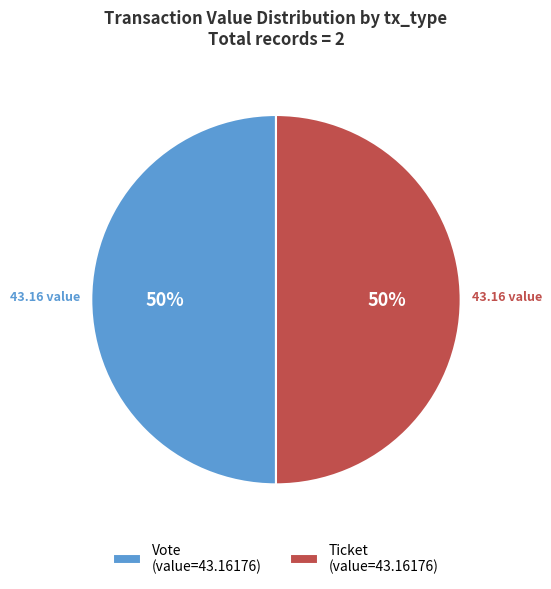

To the nearest percent, what is the average slice percentage?

50%